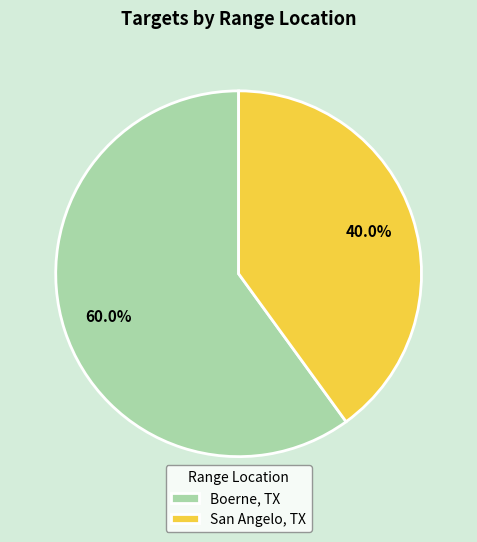

The San Angelo, TX slice represents 40% of the pie. True or false?

True